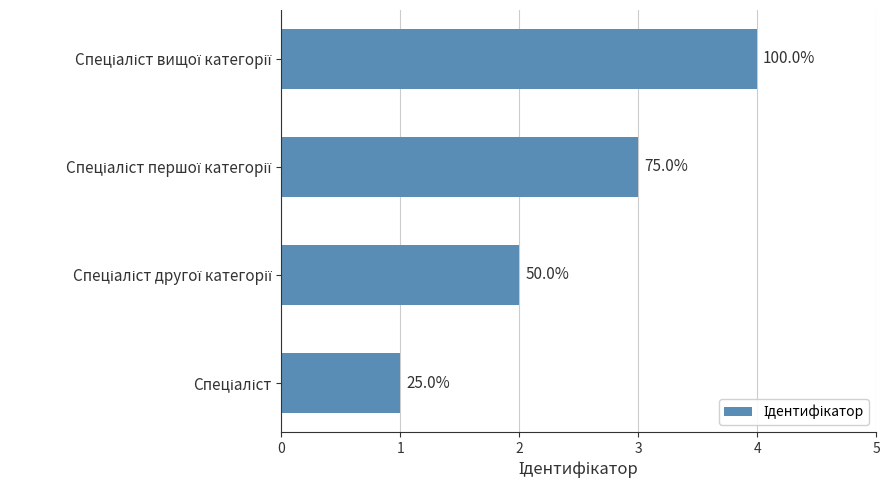

How many bars are there in total?

4